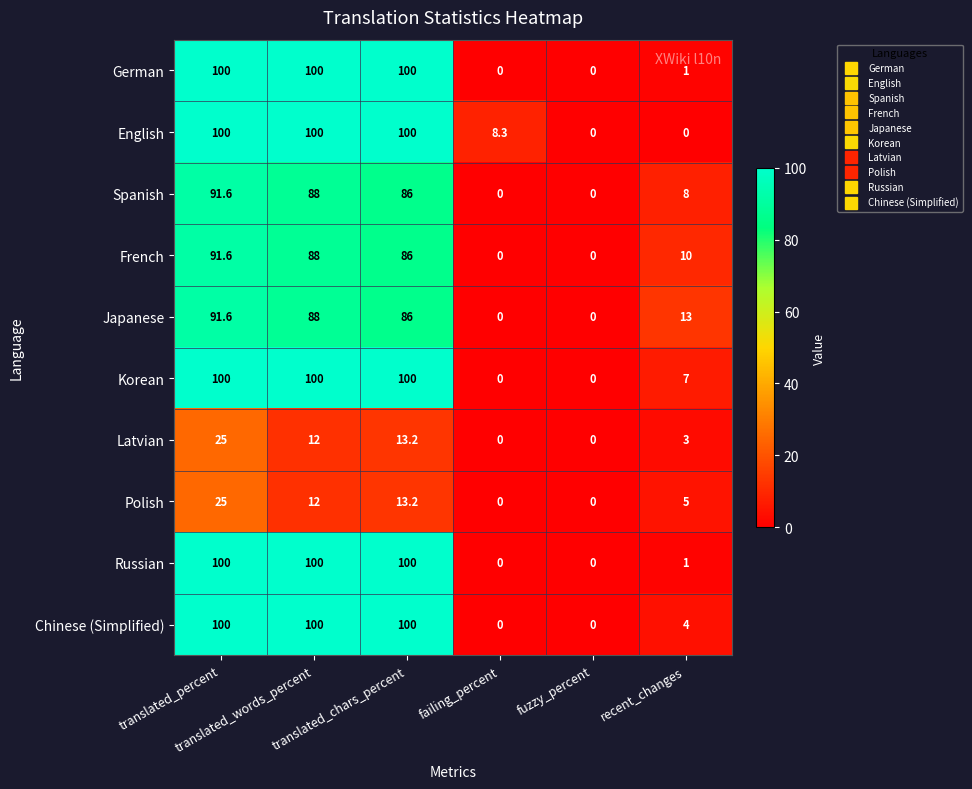

Between failing_percent and fuzzy_percent, which series saw the biggest shift?

English